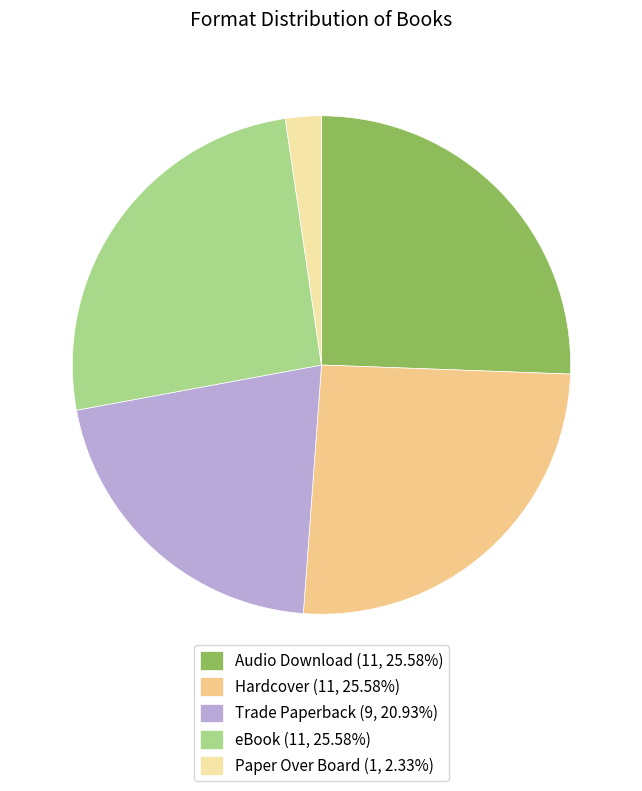

Combined, do Audio Download (11, 25.58%) and Paper Over Board (1, 2.33%) account for over 50%?

No